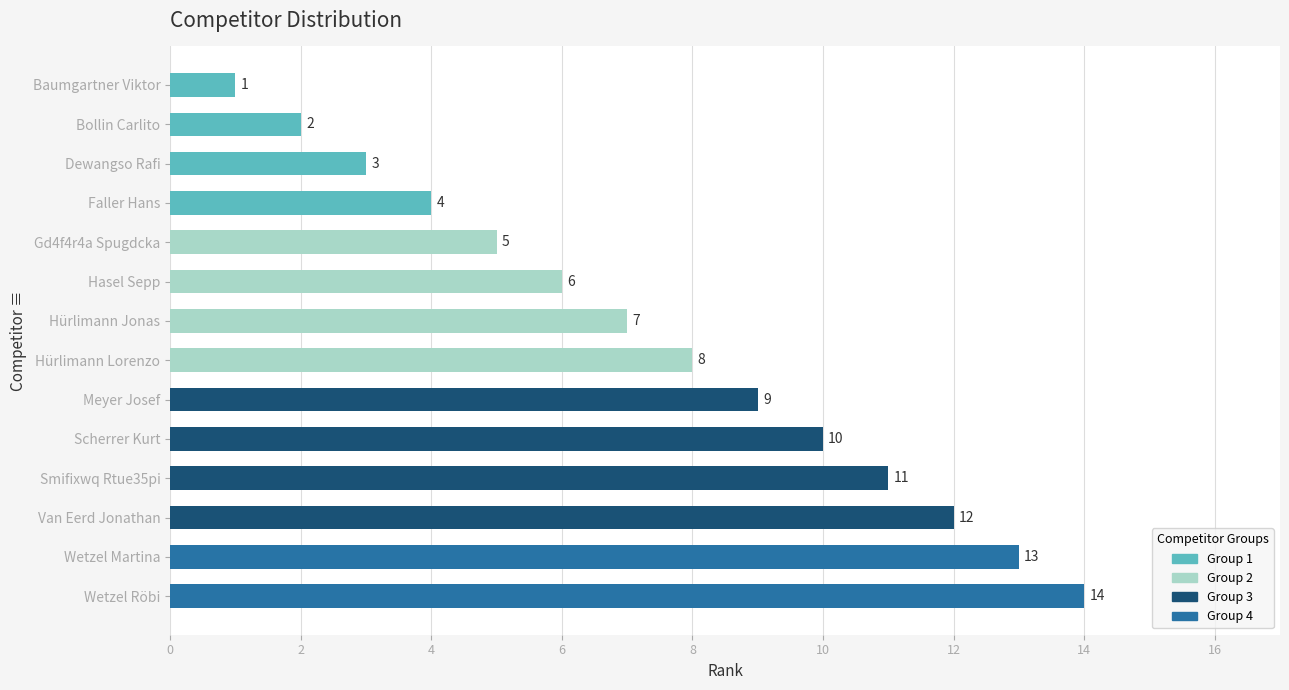

What is the maximum value shown in the chart?

14